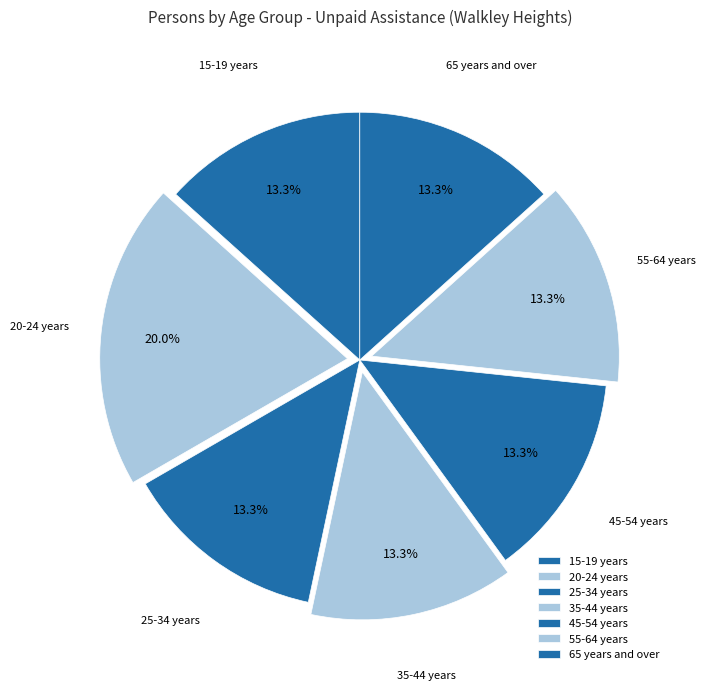

How many segments does this pie chart have?

7